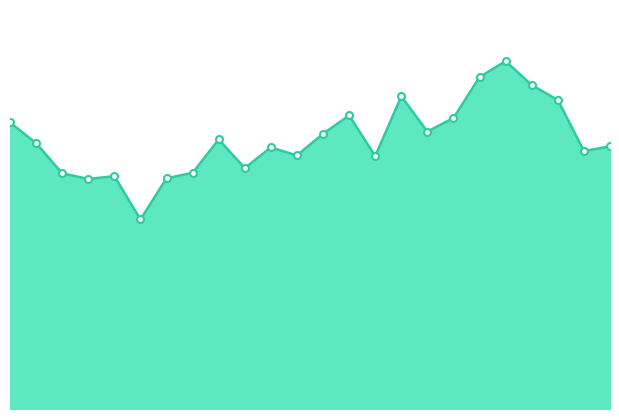

Is this an area chart (filled region under the line)?

Yes